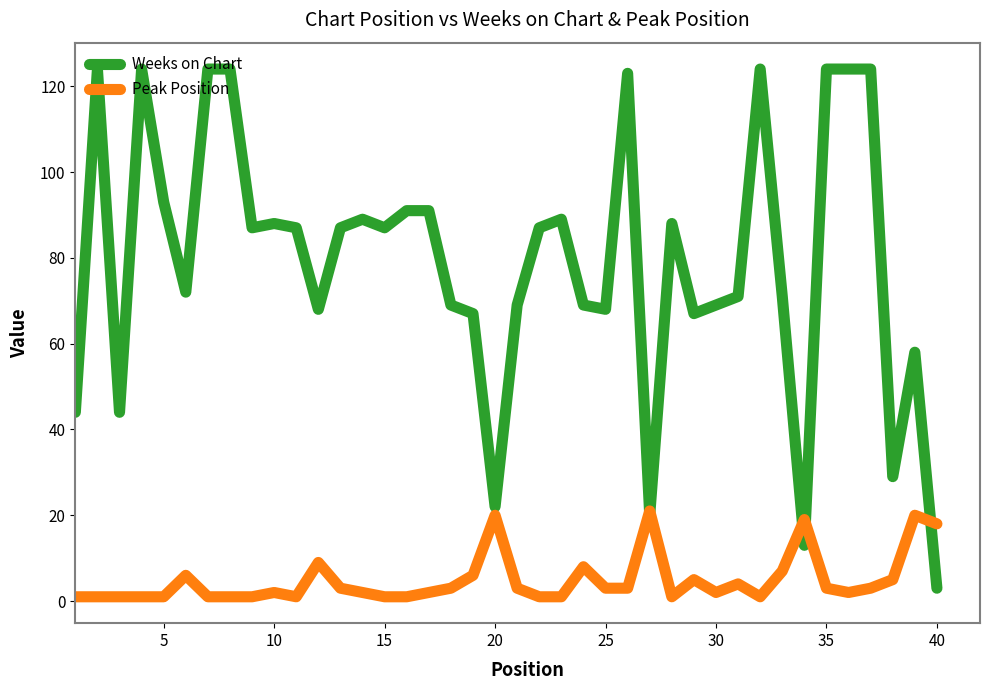

Which series has the largest total across all categories?

Weeks on Chart